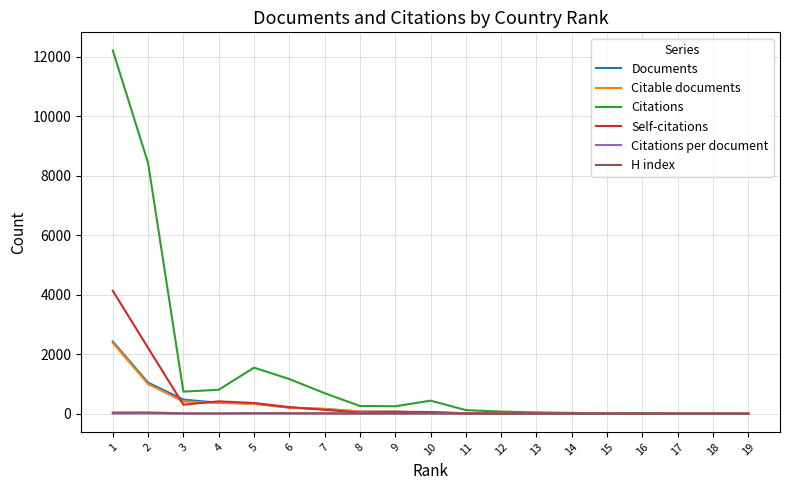

The Citable documents series shows 75.0 at 8. True or false?

True